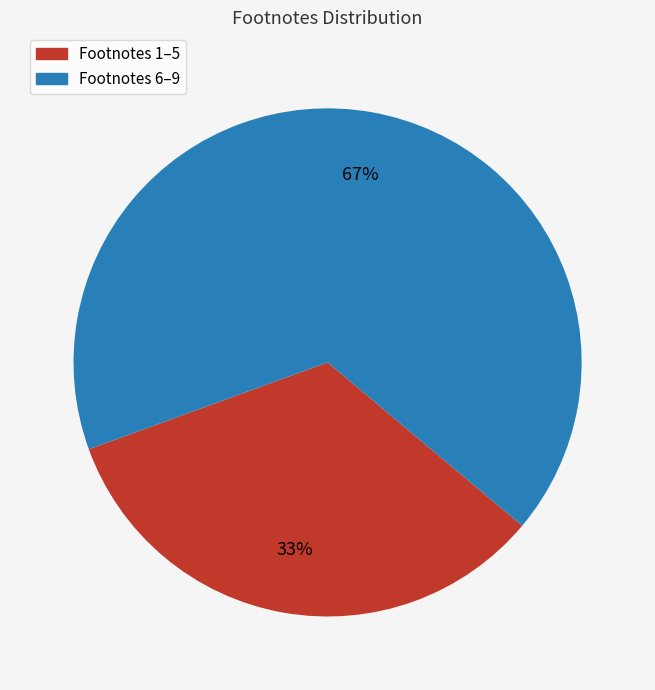

Which category has the smallest portion of the pie?

Footnotes 1–5